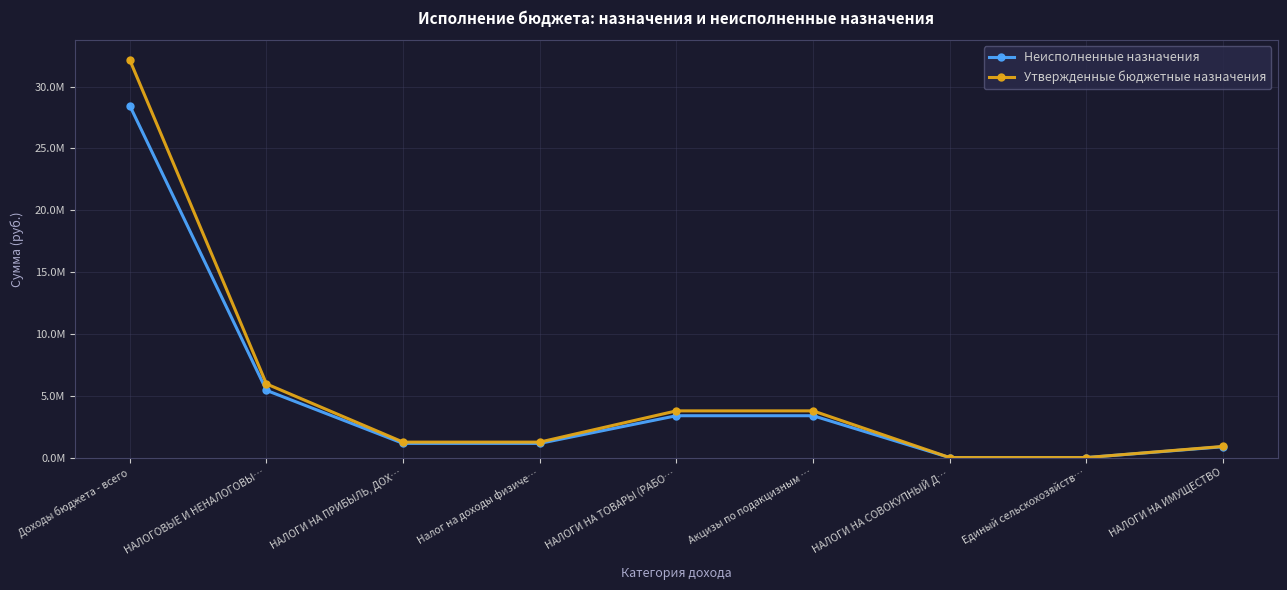

Is this an area chart (filled region under the line)?

No